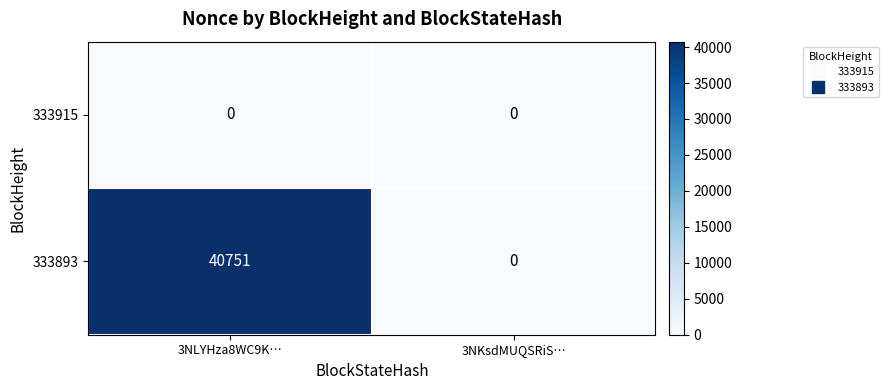

Rank the series by their maximum value, from lowest to highest.

333915, 333893